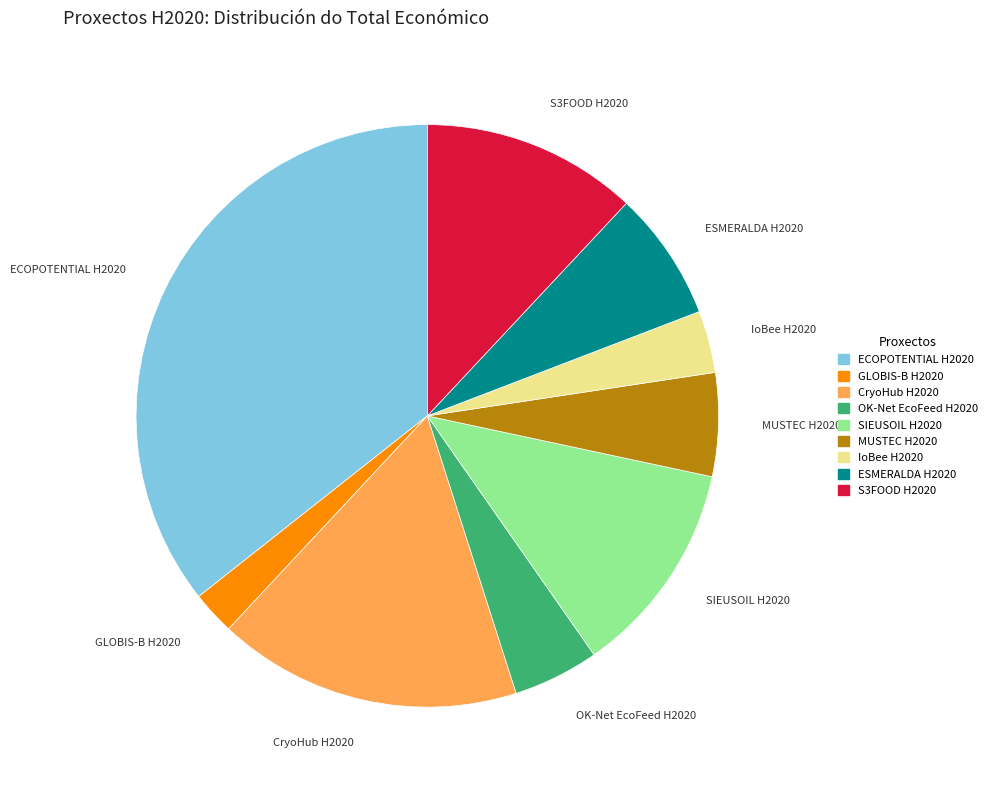

How many segments does this pie chart have?

9